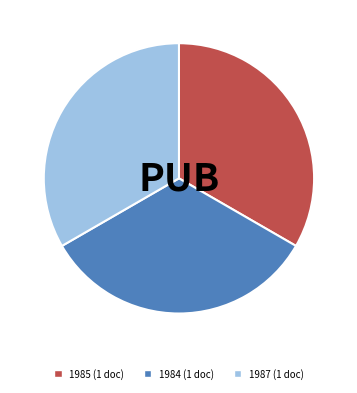

Approximately how many times larger is the value at 1985 (1 doc) compared to 1987 (1 doc)?

1.0